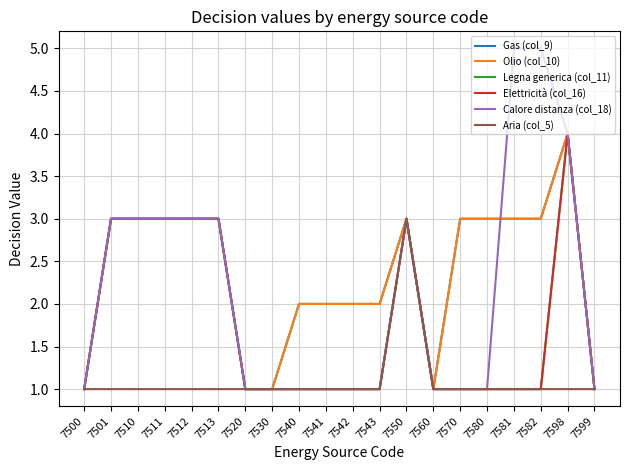

True or false: Gas (col_9) and Legna generica (col_11) cross at least once.

False